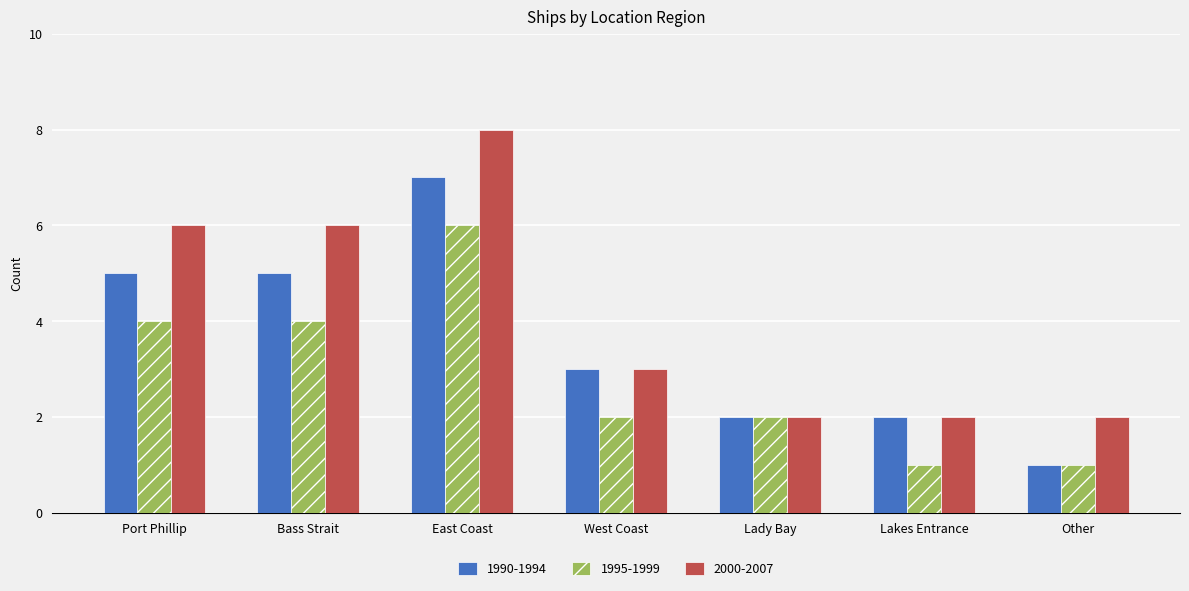

What position from the right is East Coast?

5